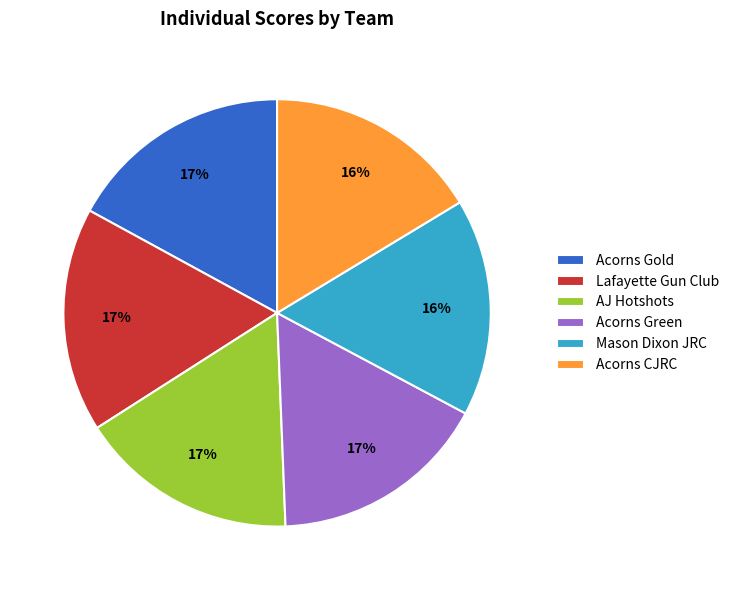

Approximately how many times larger is the value at Mason Dixon JRC compared to Acorns CJRC?

1.0